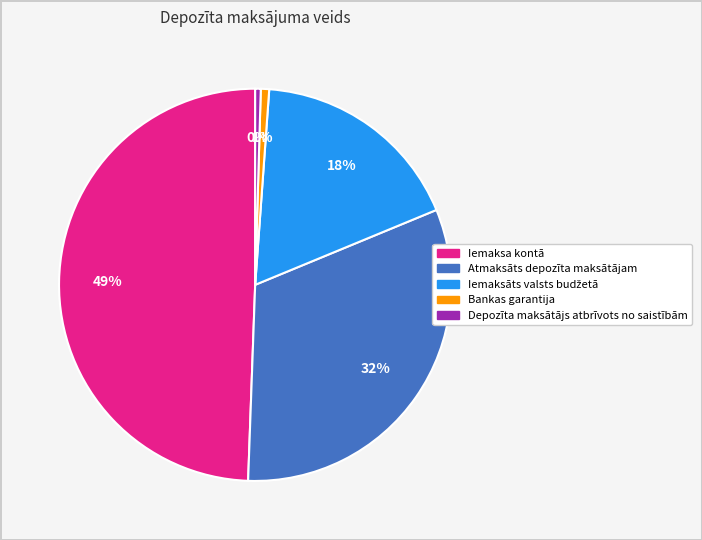

What percentage is the Atmaksāts depozīta maksātājam slice, to the nearest percent?

32%